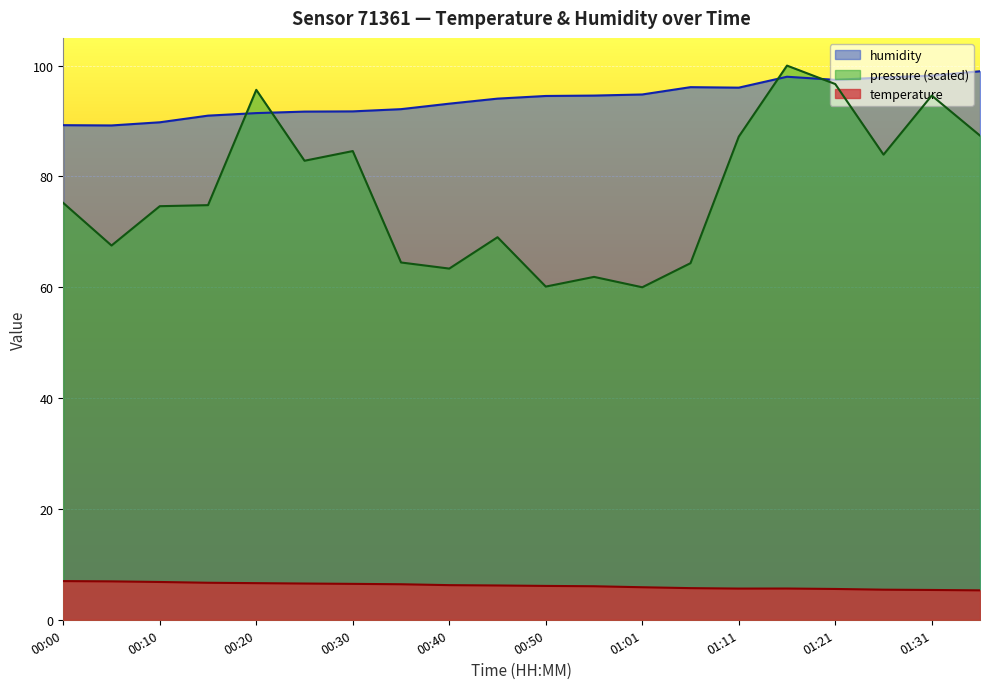

What is the highest value of the pressure_norm series?

100.0